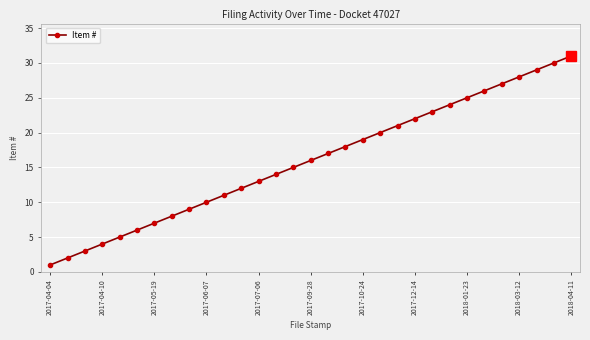

What is the sum of all values?

496